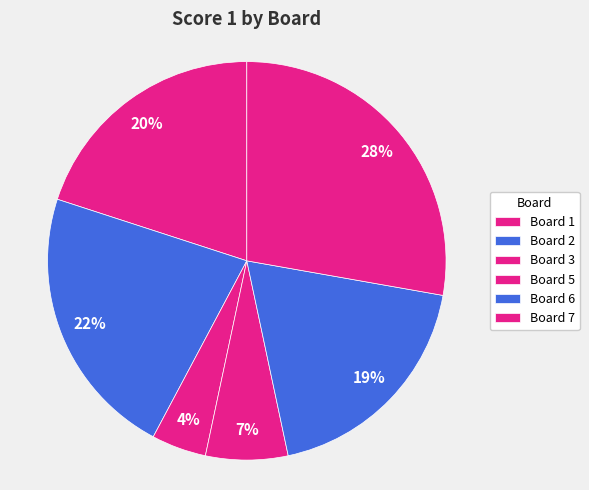

Does Board 2 account for over 50% of the chart?

No